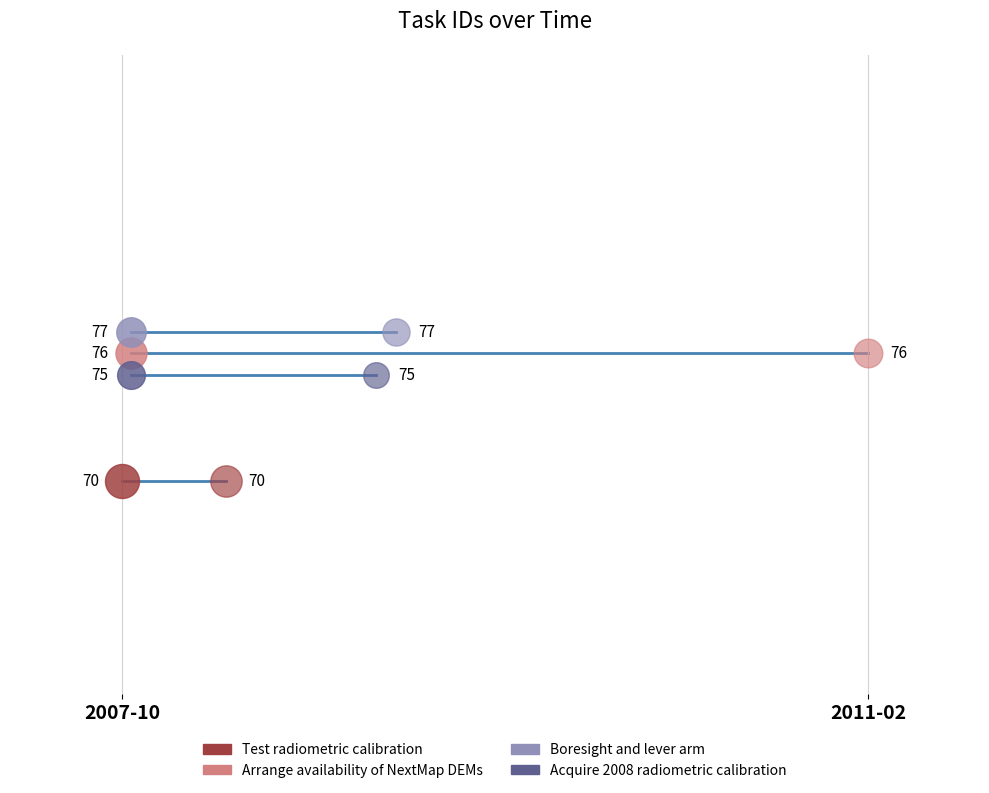

What are all the series names shown in the legend?

Test radiometric calibration, Arrange availability of NextMap DEMs, Boresight and lever arm, Acquire 2008 radiometric calibration